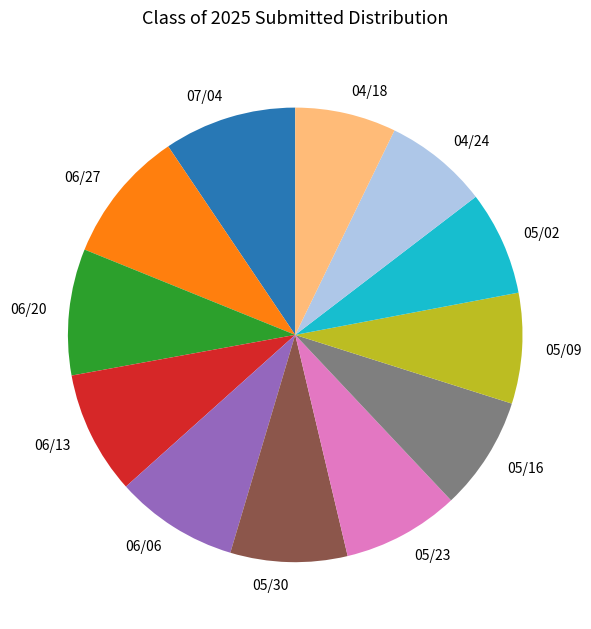

Is it true that 05/02 is 1% of the pie?

False